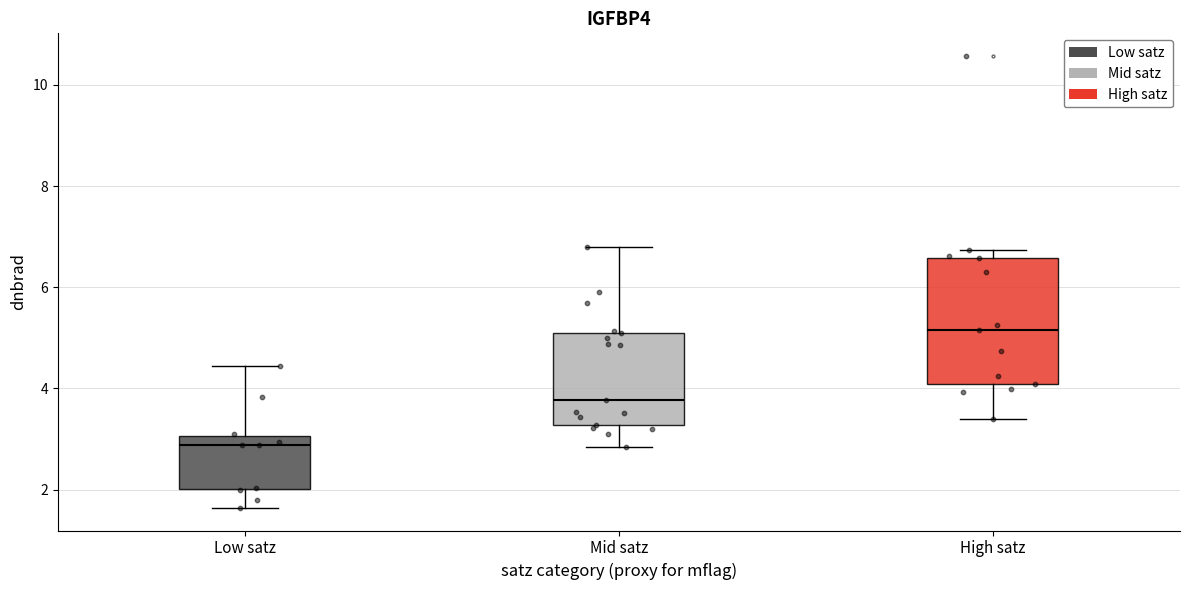

Reading left to right, transcribe this box plot: for each box, give where its median line is, the range the box spans, and where its two whiskers end, as read against the y-axis. The values are not printed on the chart, so give them approximately, as read against the axis.

Low satz: median 2.8, box 2.0 to 3.0, whiskers 1.6 to 4.4
Mid satz: median 3.8, box 3.2 to 5.2, whiskers 2.8 to 6.8
High satz: median 5.2, box 4.0 to 6.6, whiskers 3.4 to 6.8